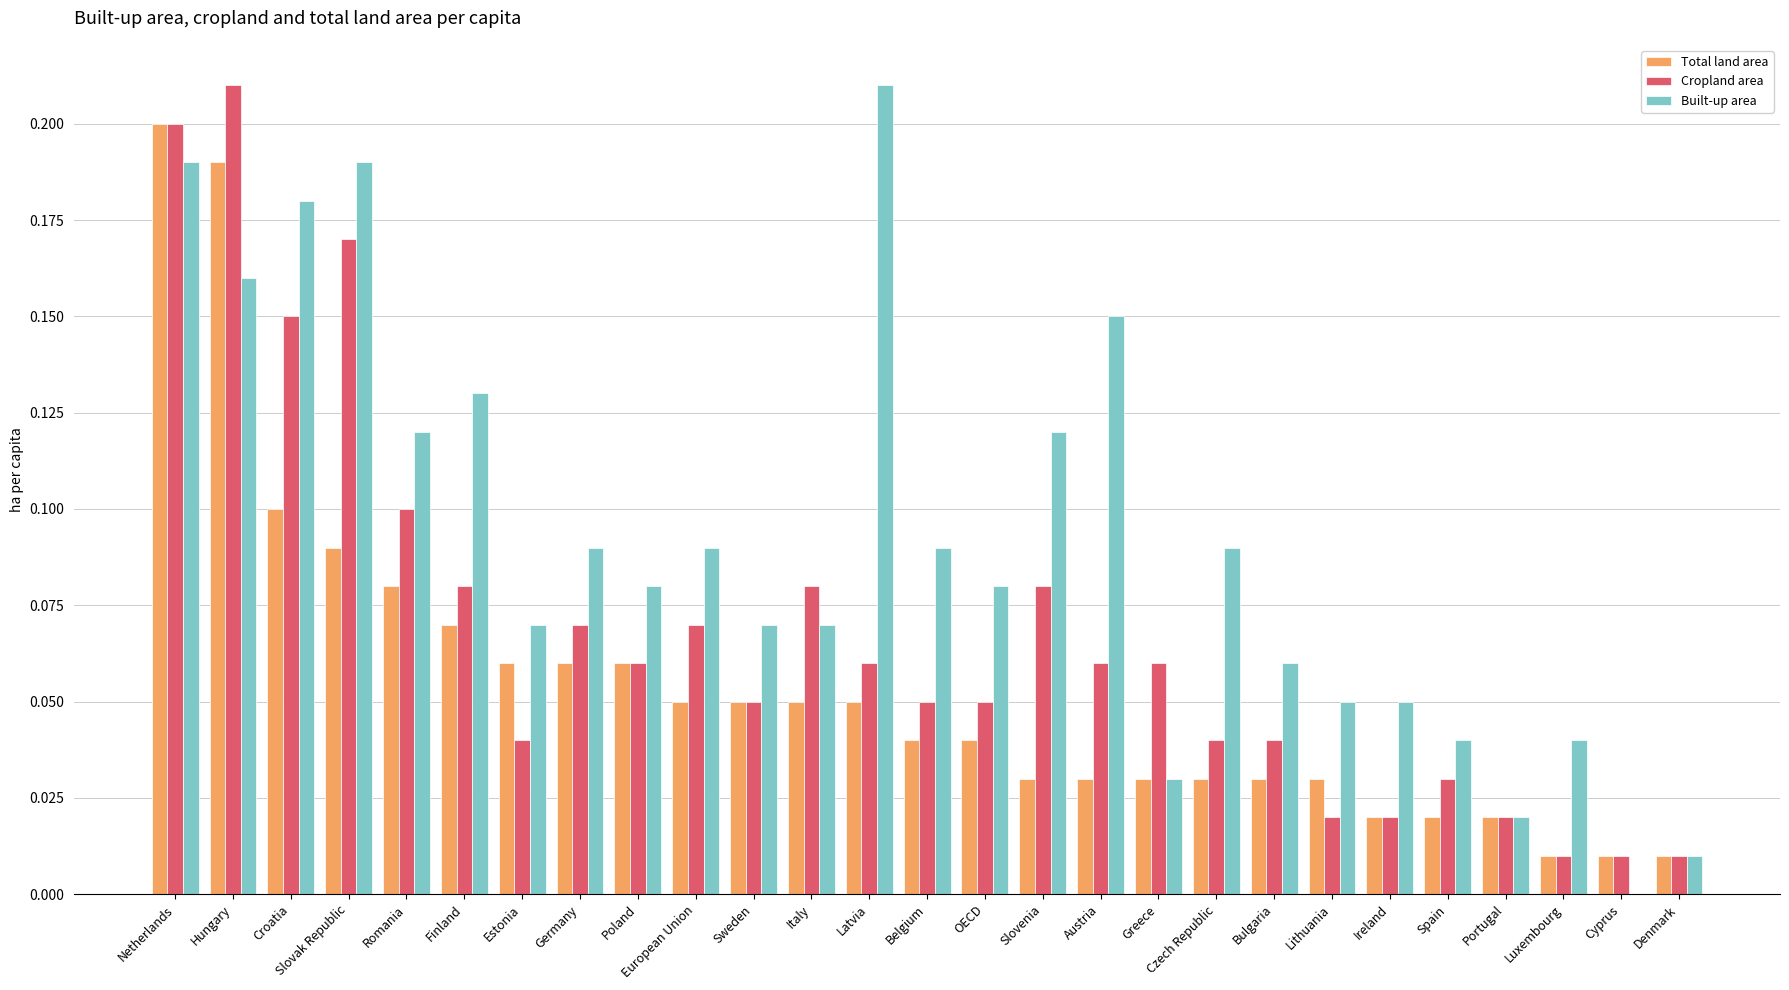

How many distinct data groups are displayed?

3